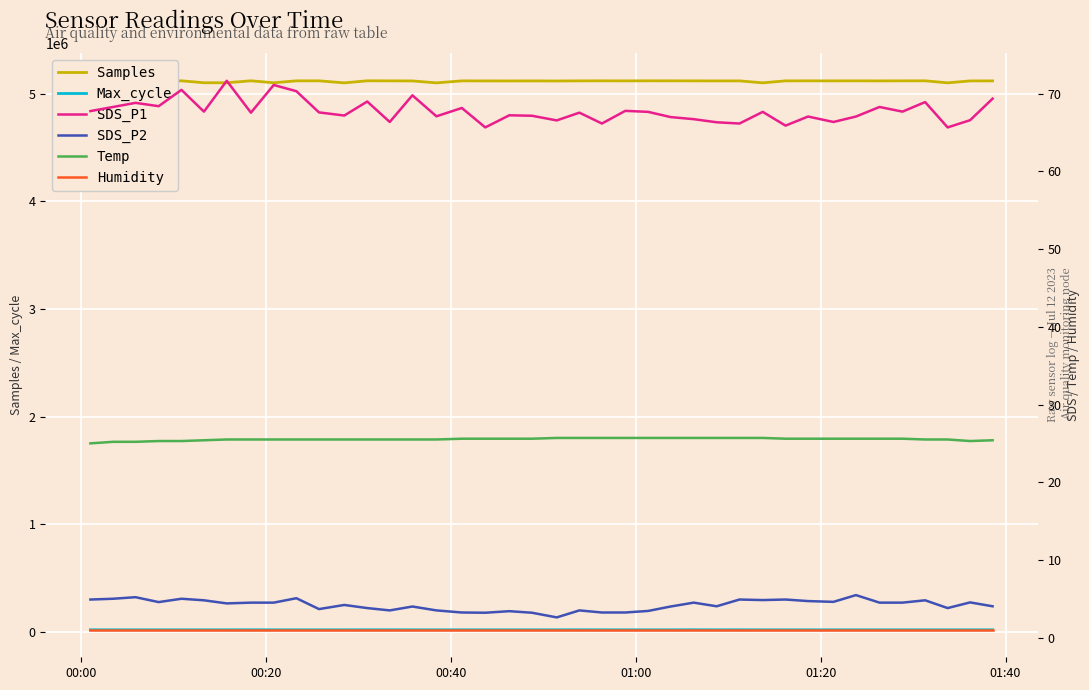

True or false: Max_cycle and Samples intersect in this chart.

False